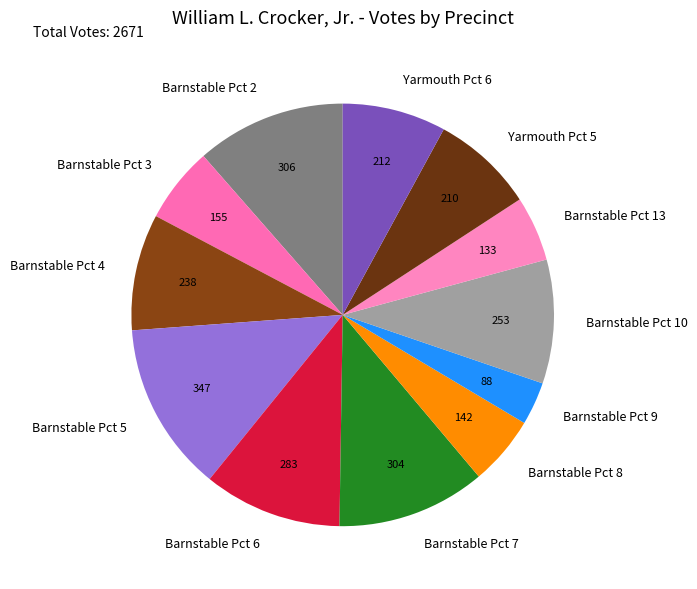

Count the number of slices in the pie.

12